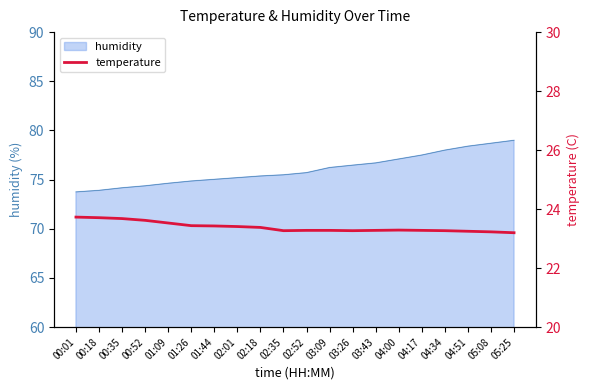

The value at 02:35 is 34.4. True or false?

False